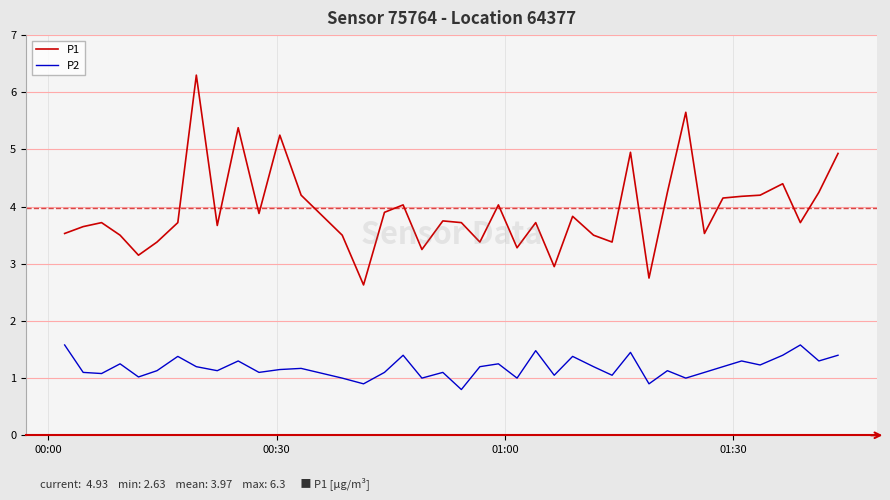

How many lines are shown in the chart?

2